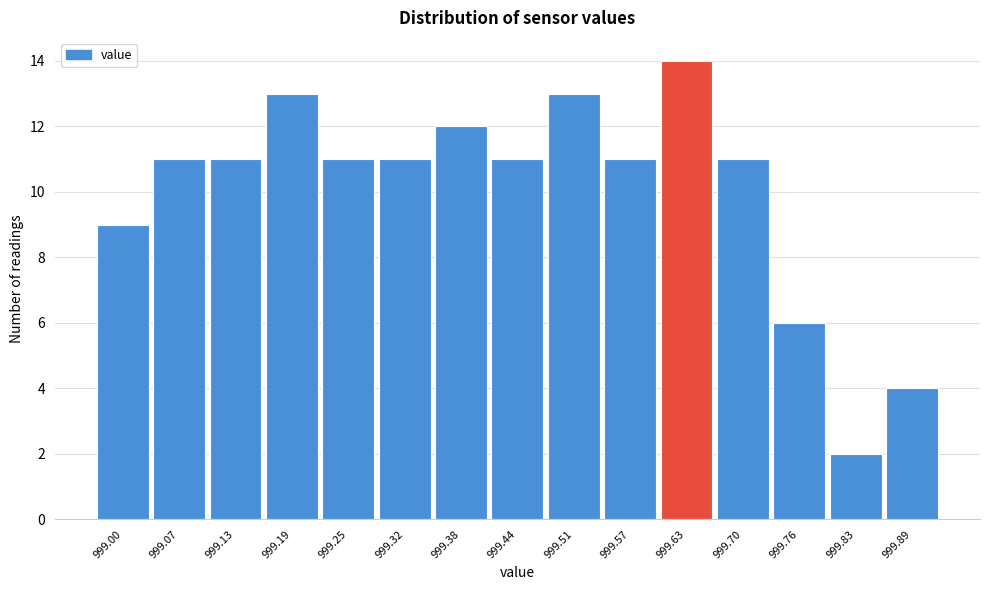

Over which range of the x-axis is the bar tallest?

999.60 to 999.67